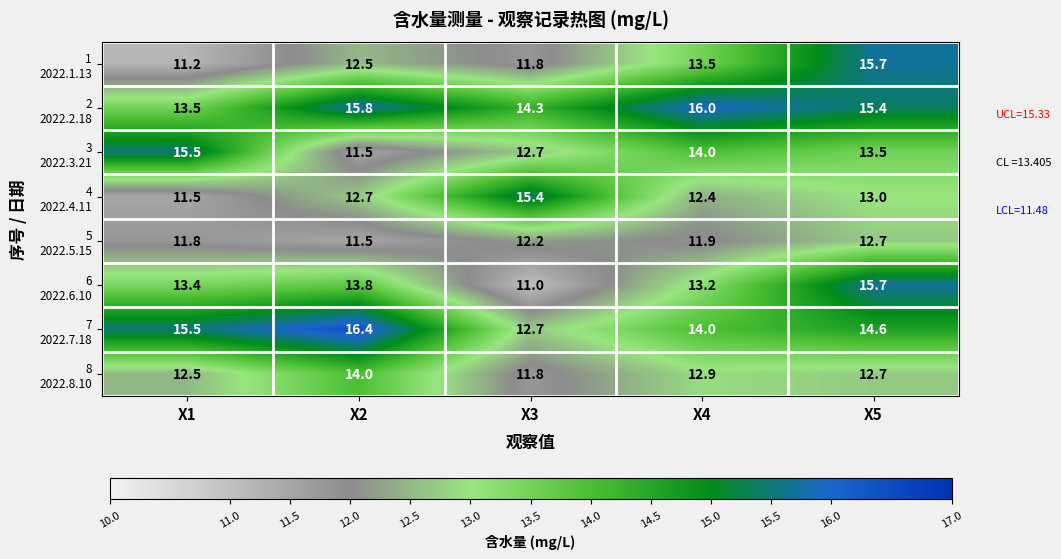

What is the difference between the highest and lowest values at X5?

3.0